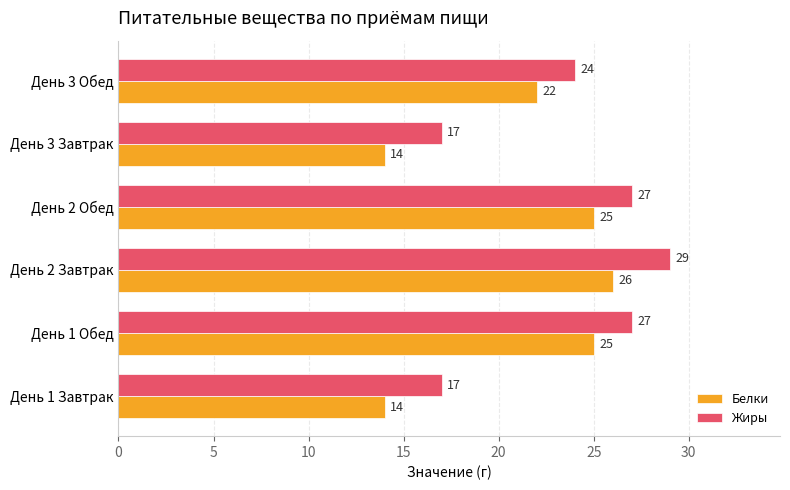

Read the Жиры value at День 2 Обед, to the nearest 10.

30